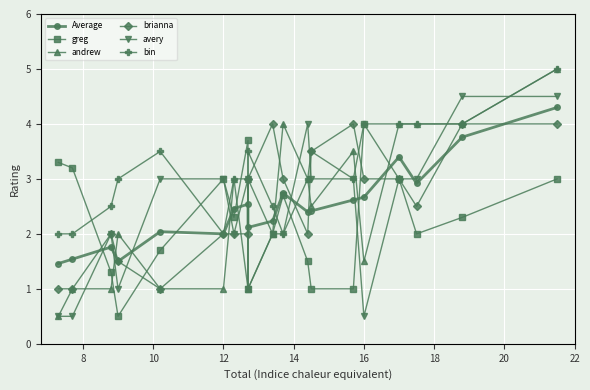

How many lines are shown in the chart?

6